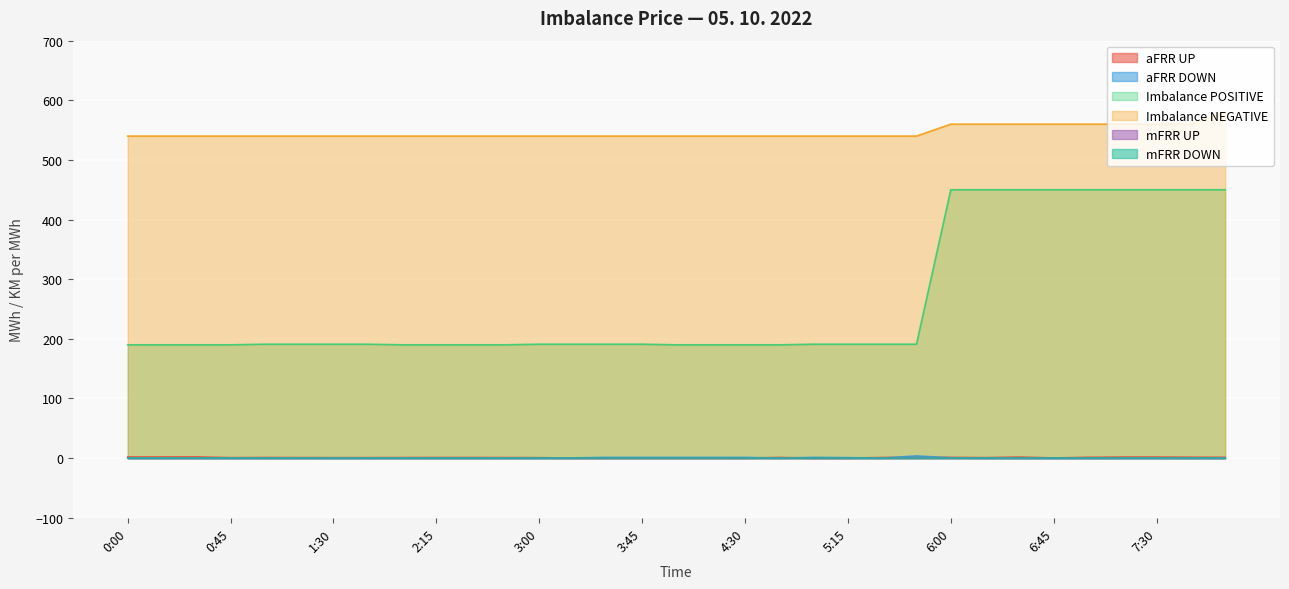

What is the label of the 9th point from the left?

2:00